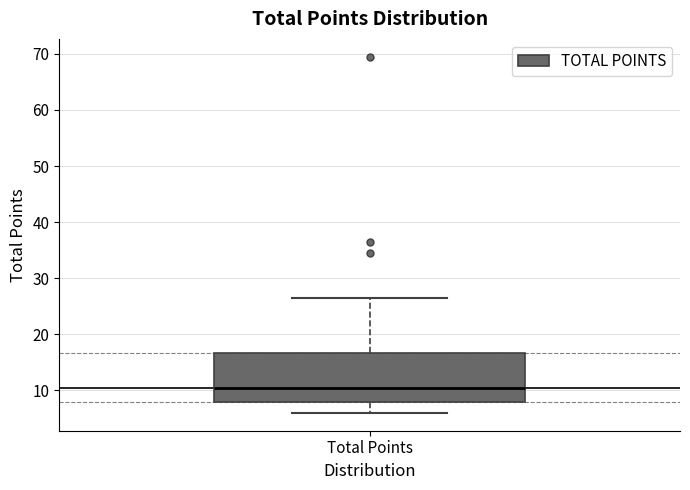

Where does the lower whisker of the box for Total Points end on the y-axis? The values are not printed on the chart, so give them approximately, as read against the axis.

6